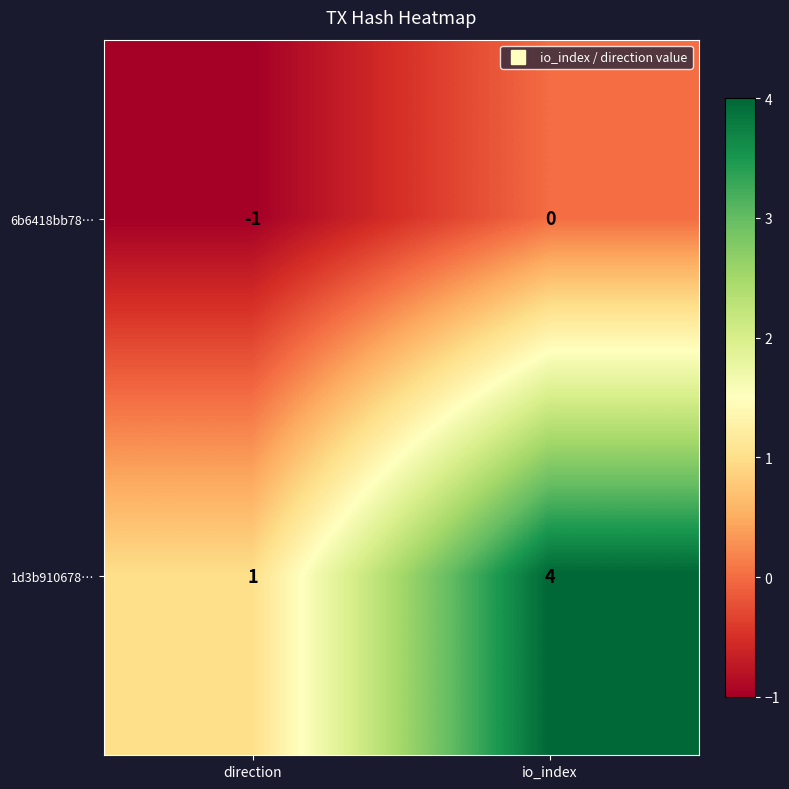

The value of 1d3b910678… at io_index is 3. True or false?

False